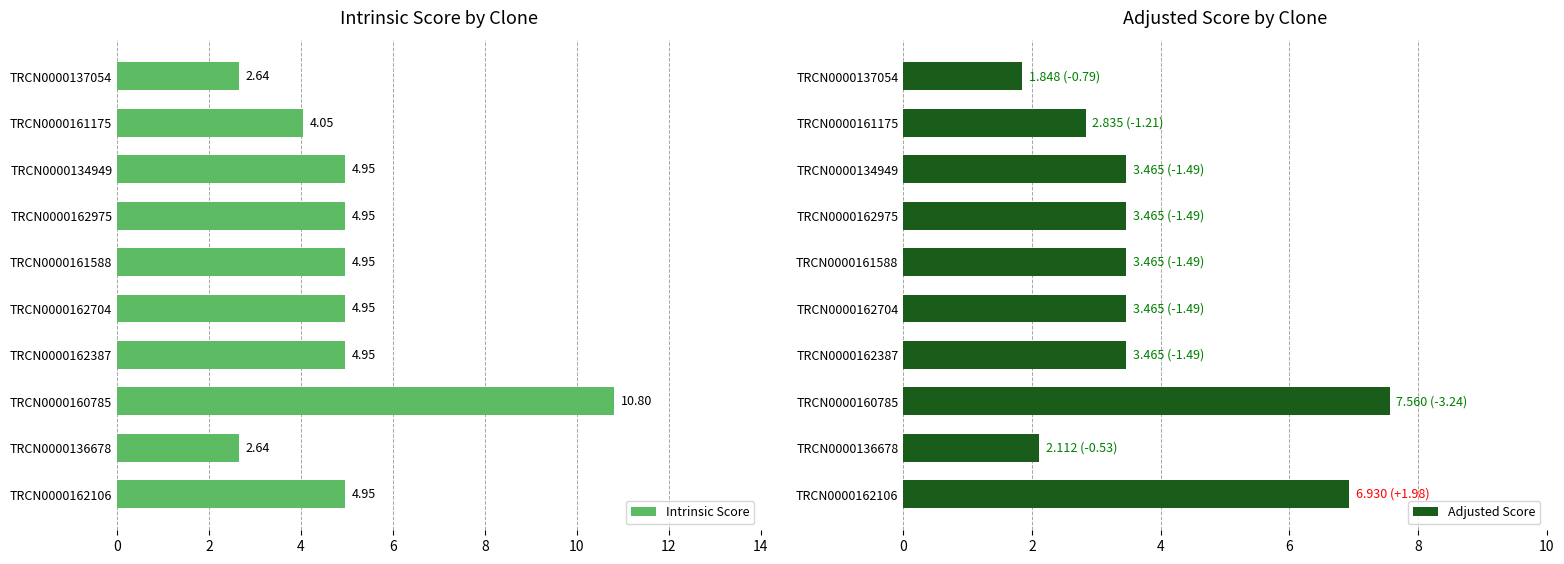

What is the sum of the Intrinsic Score values at TRCN0000162975 and TRCN0000161175?

9.0